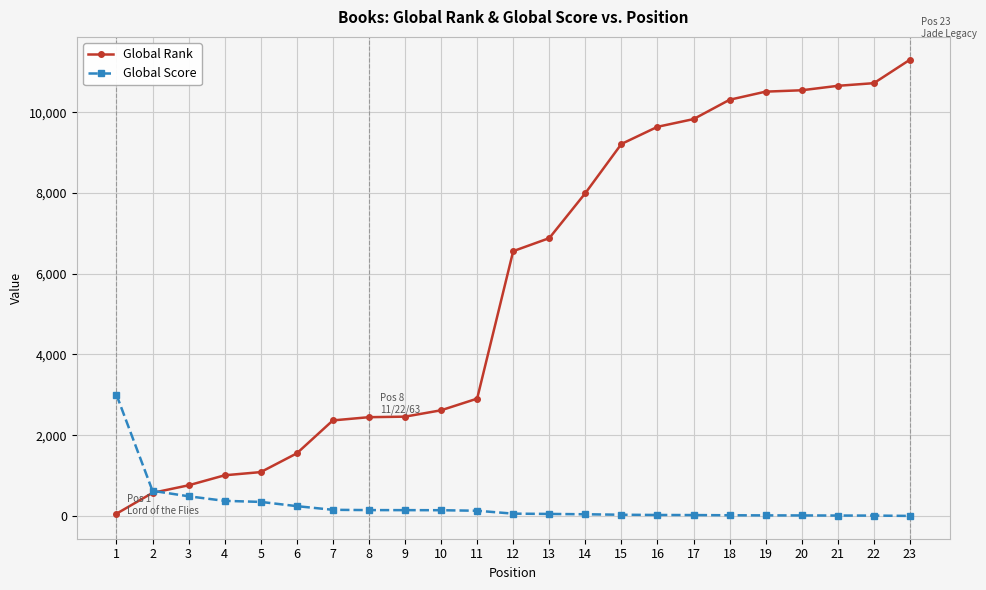

What is the greatest value displayed?

11299